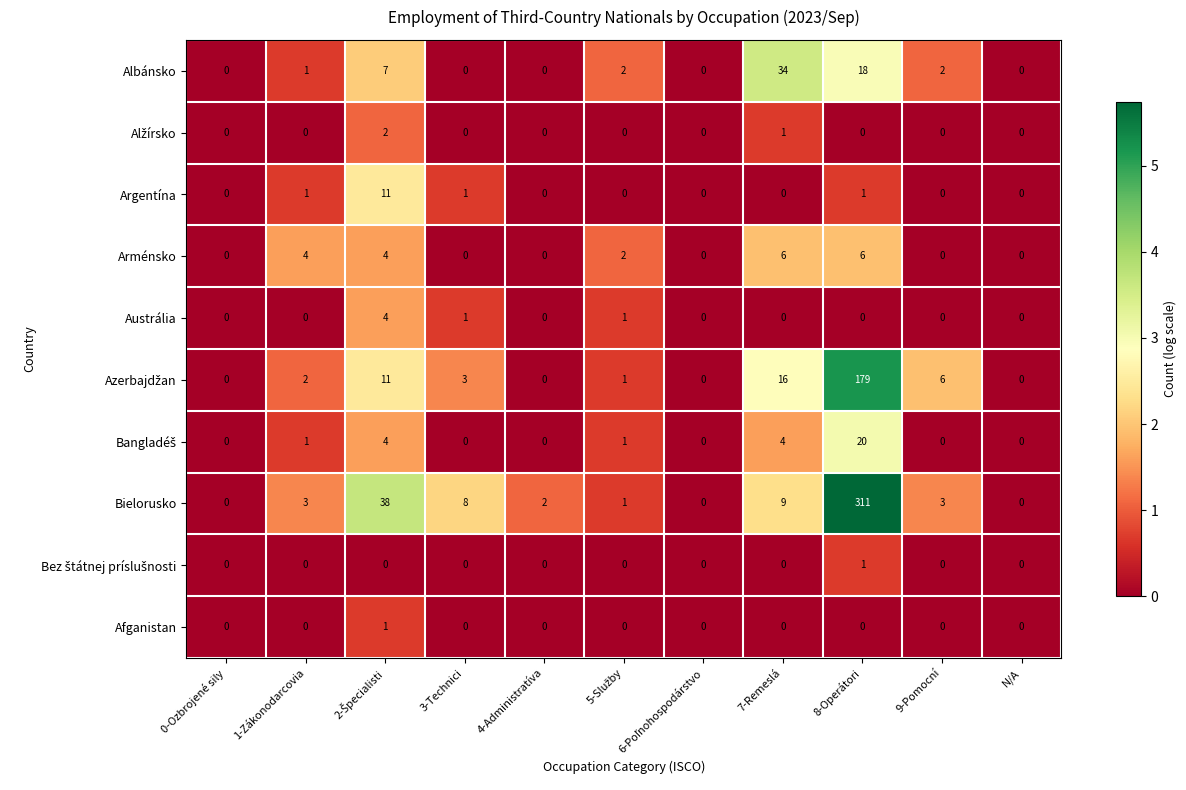

What is the difference between the second highest and minimum values in the Arménsko series?

6